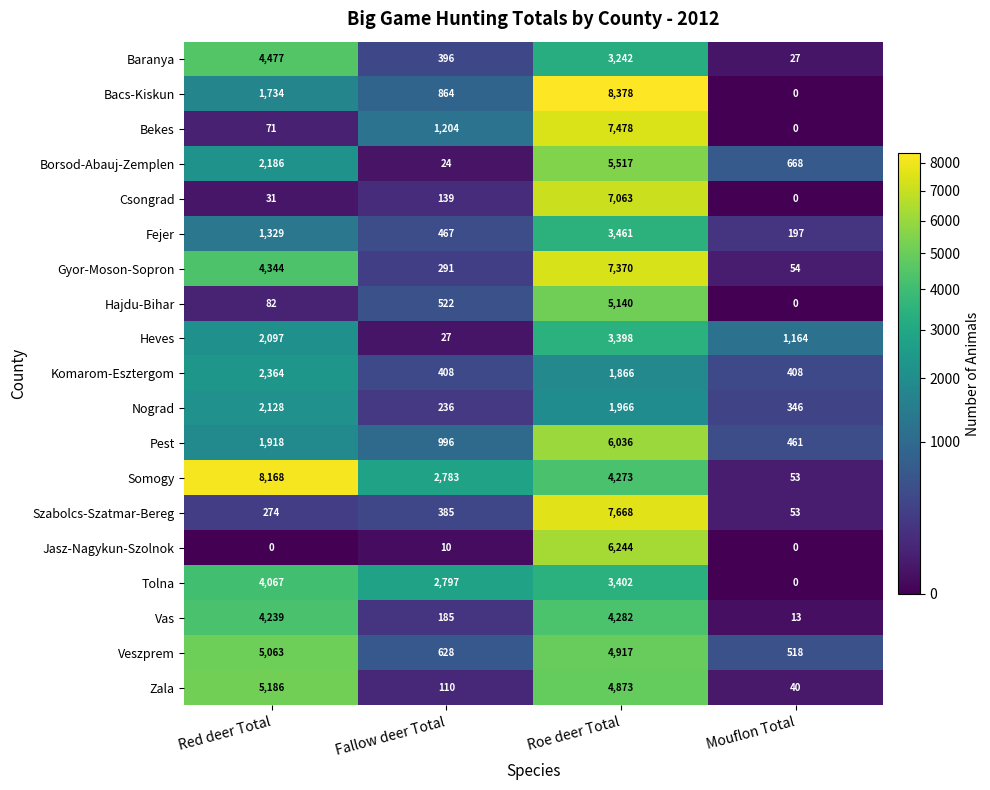

Where does the Somogy series first go above 4273?

Red deer Total